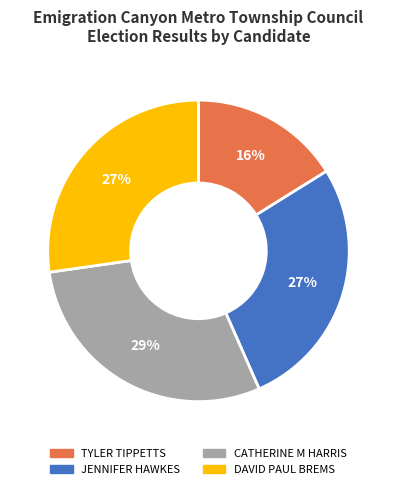

Does any single category account for the majority?

No